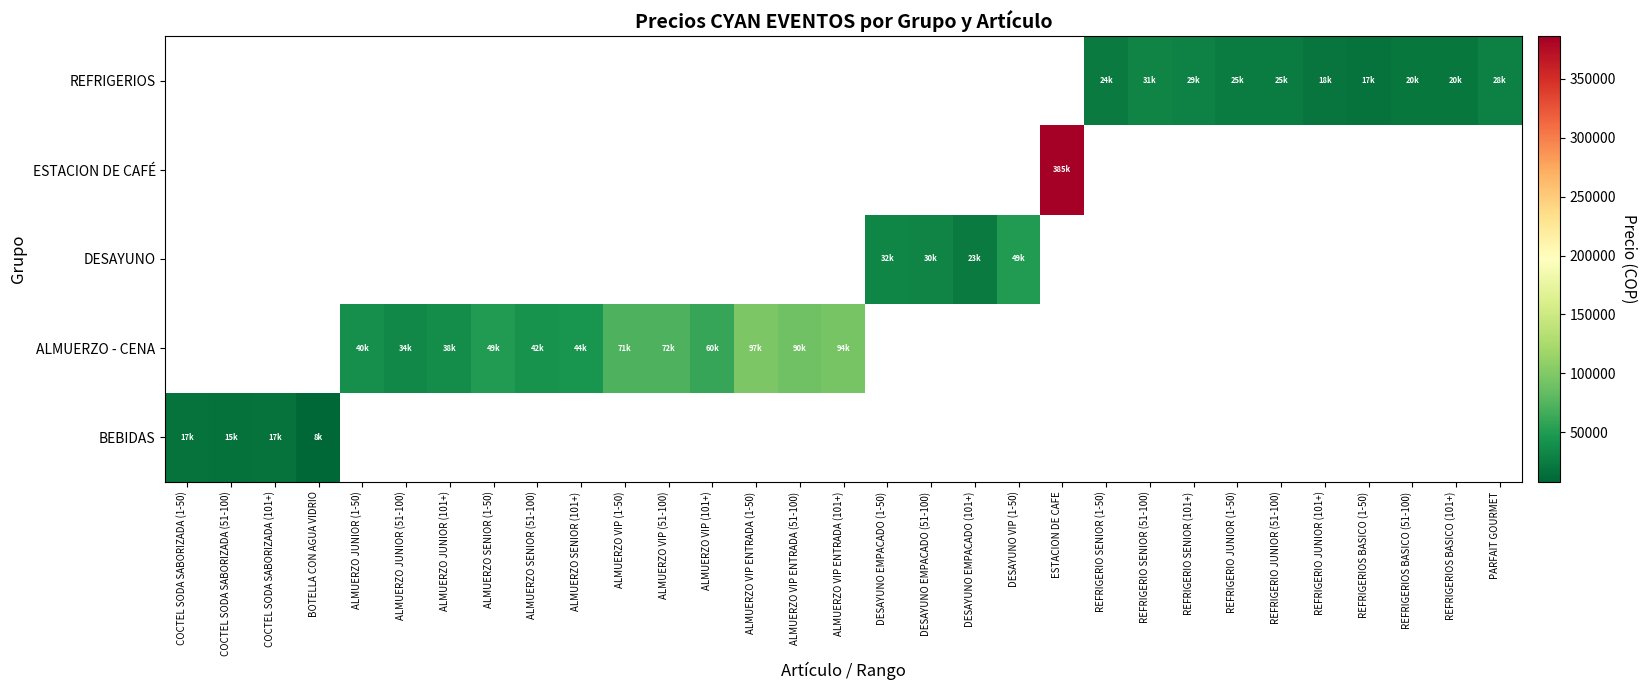

Is the value of BEBIDAS at REFRIGERIO JUNIOR (51-100) greater than the value of REFRIGERIOS at ALMUERZO SENIOR (101+)?

No